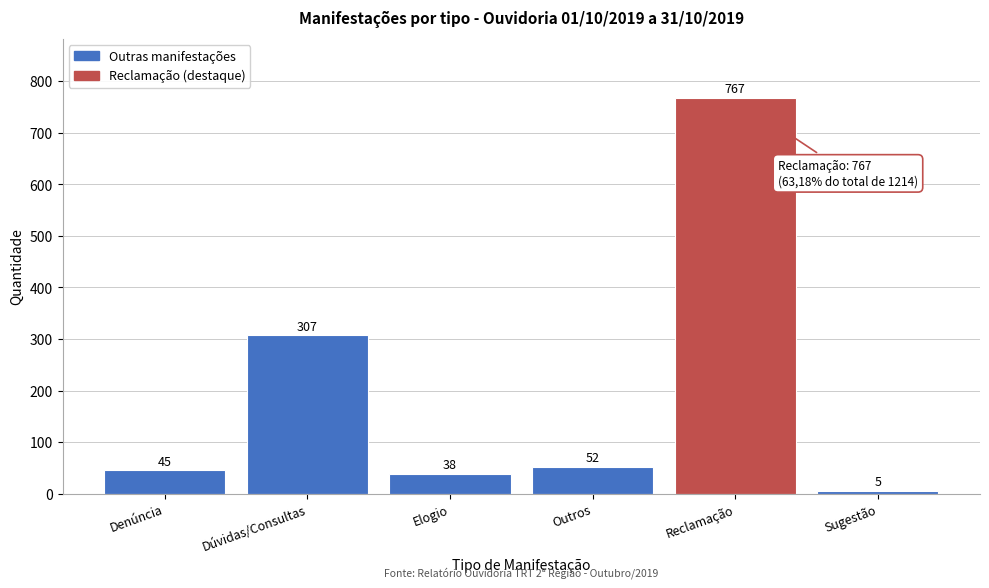

Reading right to left, what are all the values shown in this chart?

Sugestão=5	Reclamação=767	Outros=52	Elogio=38	Dúvidas/Consultas=307	Denúncia=45